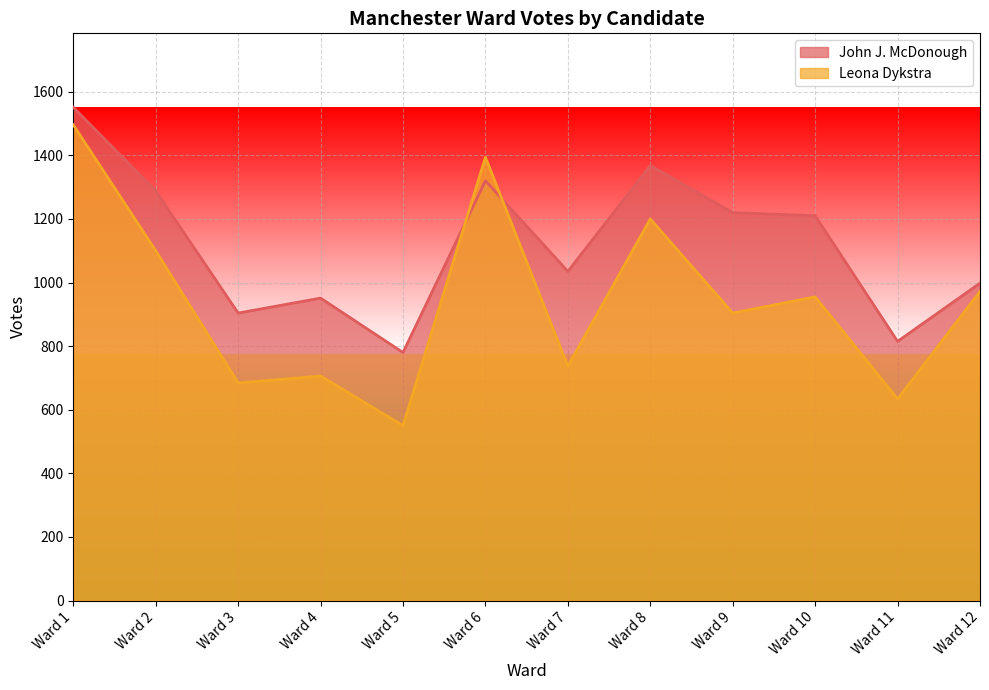

What is the difference between the maximum and minimum values in the Leona Dykstra series?

946